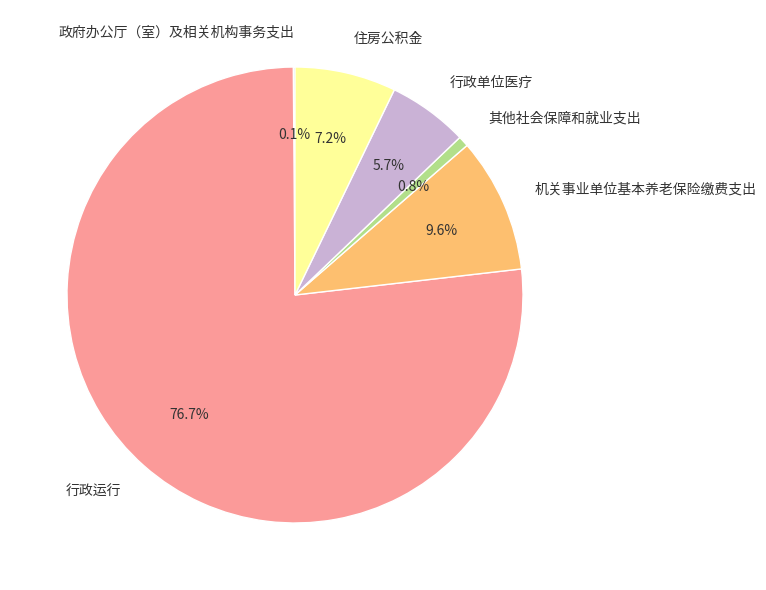

Which category accounts for the majority?

行政运行